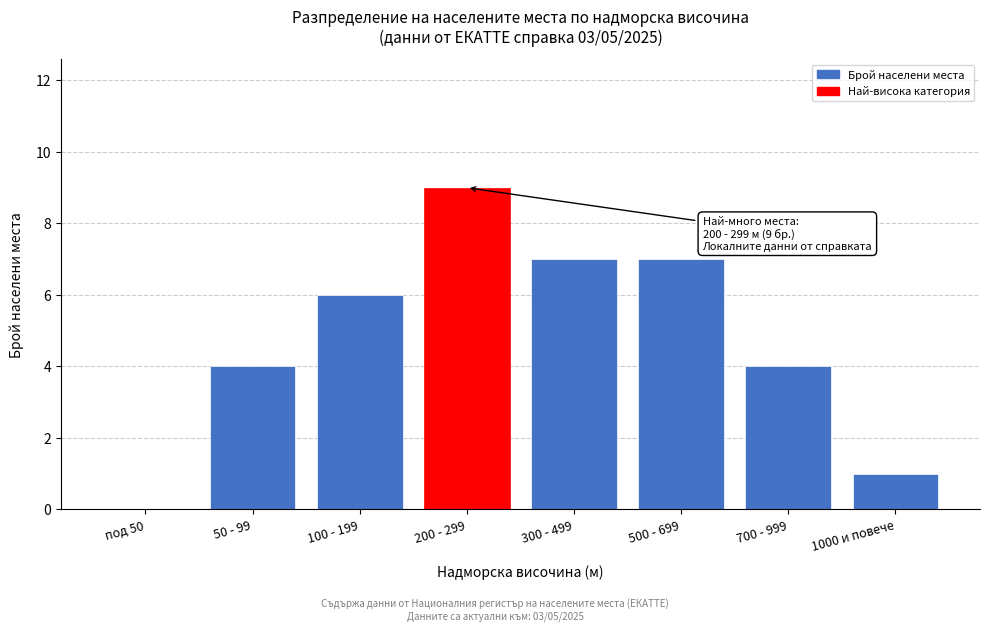

Reading left to right, list all the values displayed in this chart.

под 50=0	50 - 99=4	100 - 199=6	200 - 299=9	300 - 499=7	500 - 699=7	700 - 999=4	1000 и повече=1